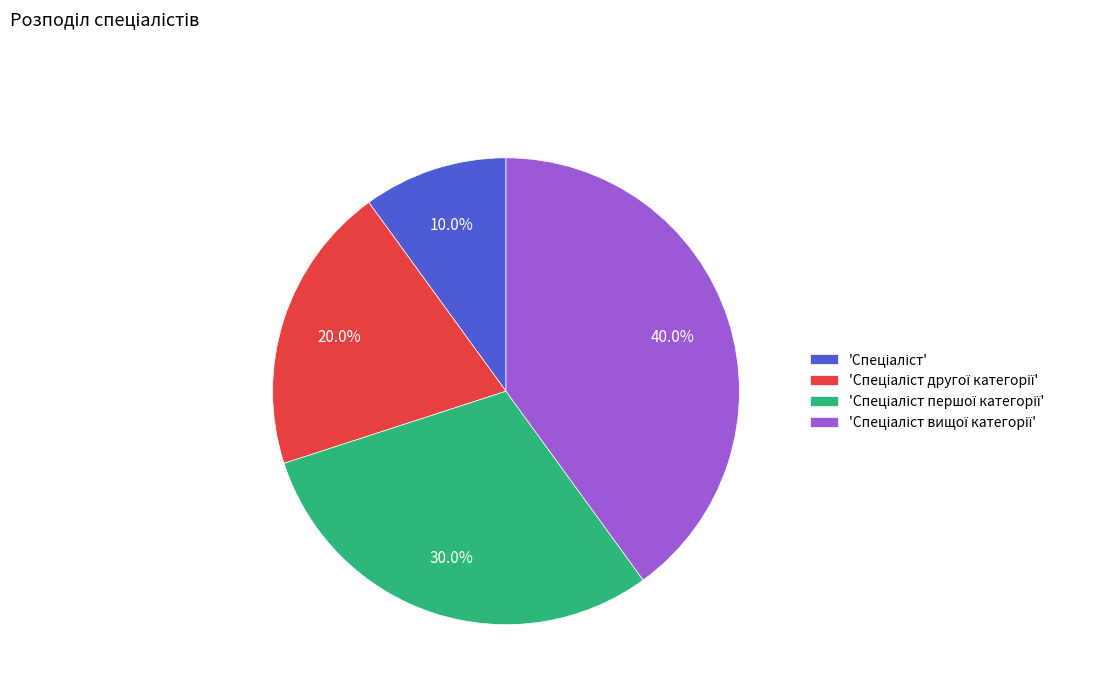

Is there any slice that represents more than half of the pie?

No